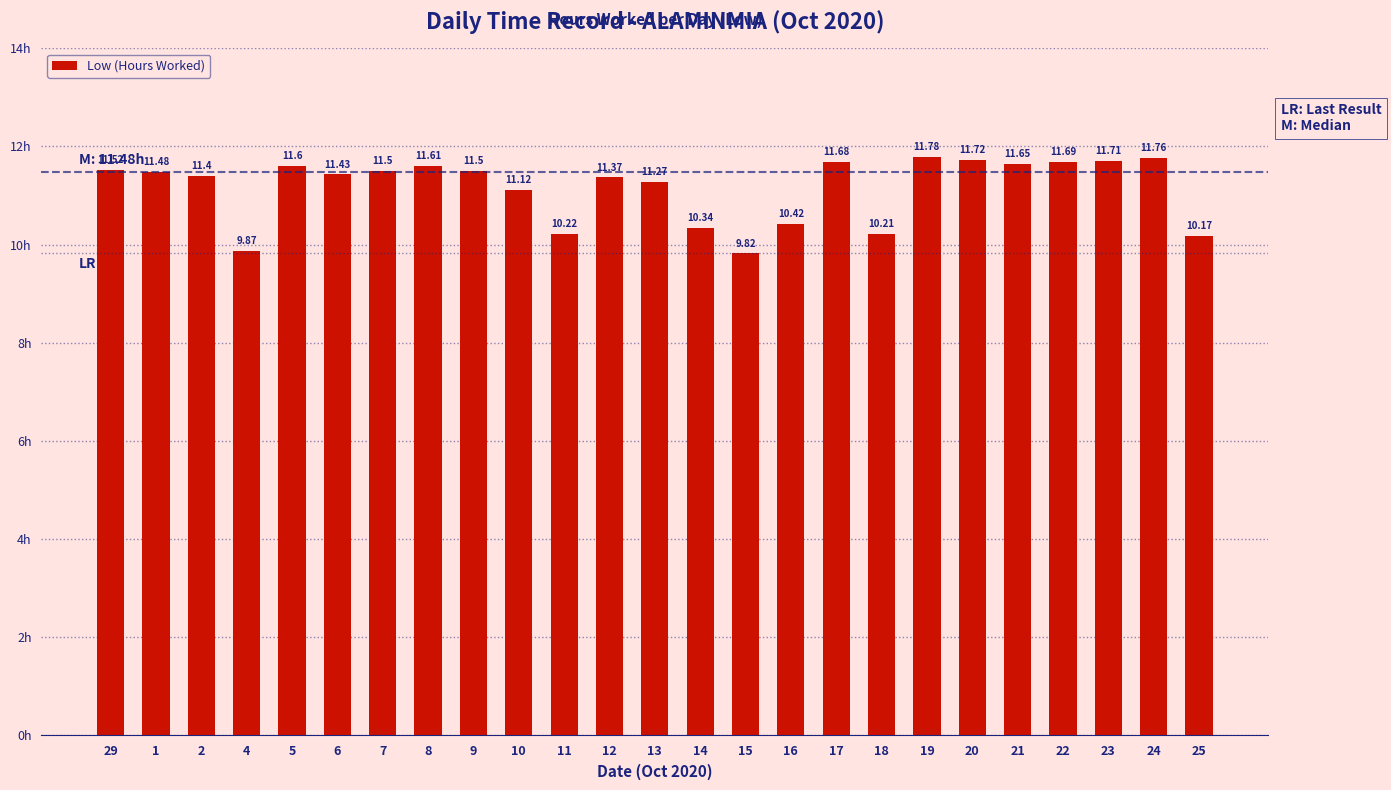

What position from the left is 15?

15